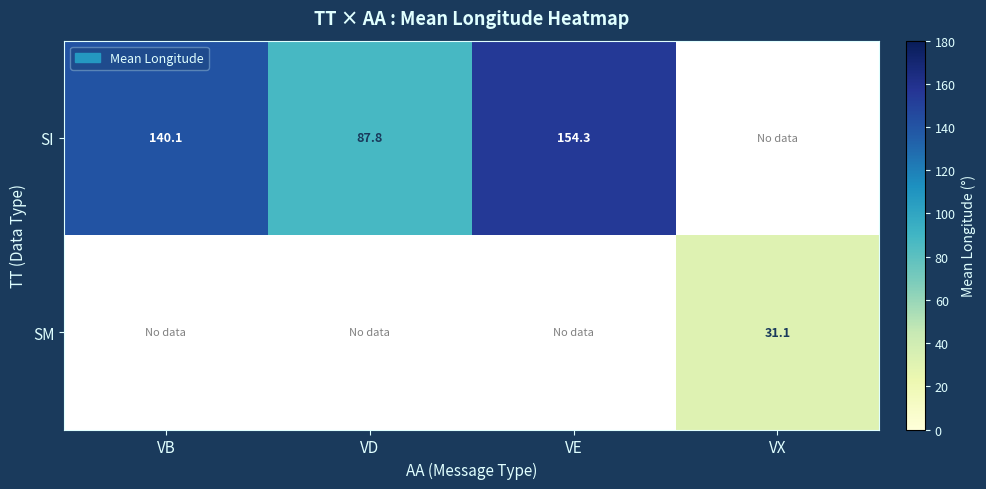

What is the approximate value of SI at VE?

154.3